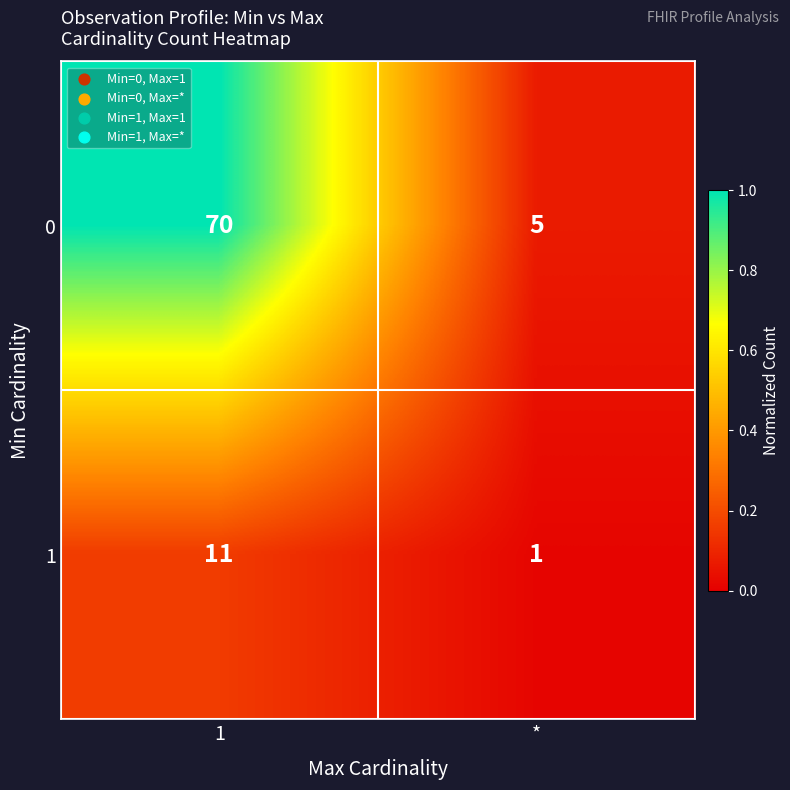

Reading right to left, transcribe all the data shown in this chart.

0: 5	70
1: 1	11